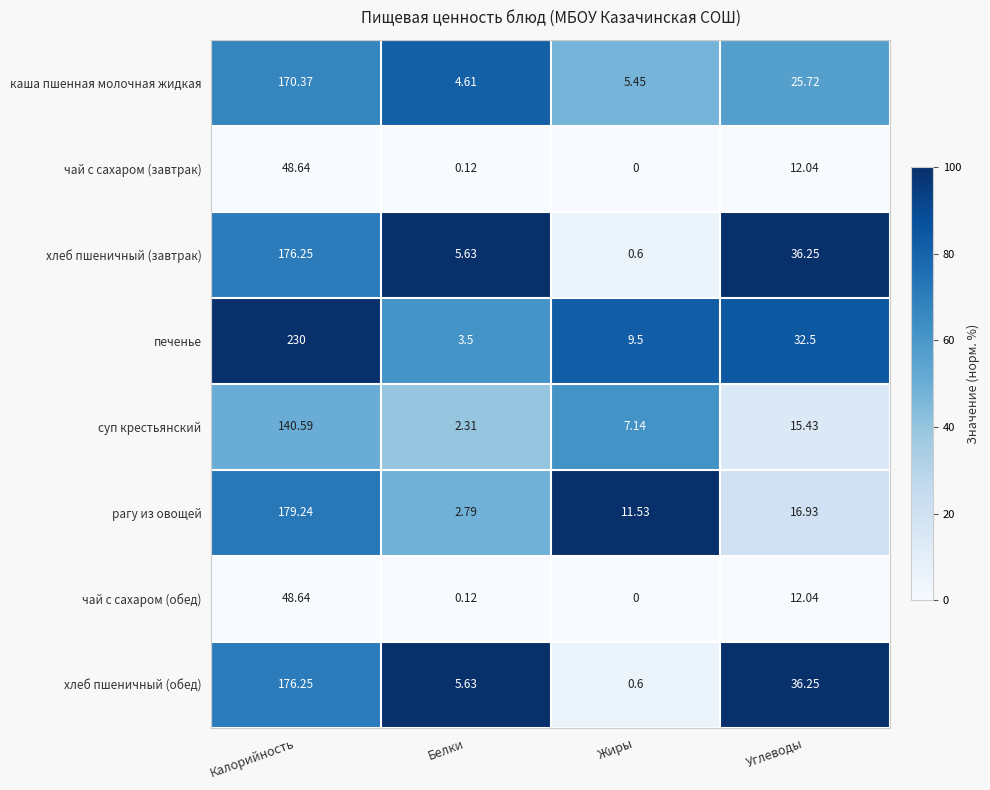

Which series has the largest total across all categories?

печенье